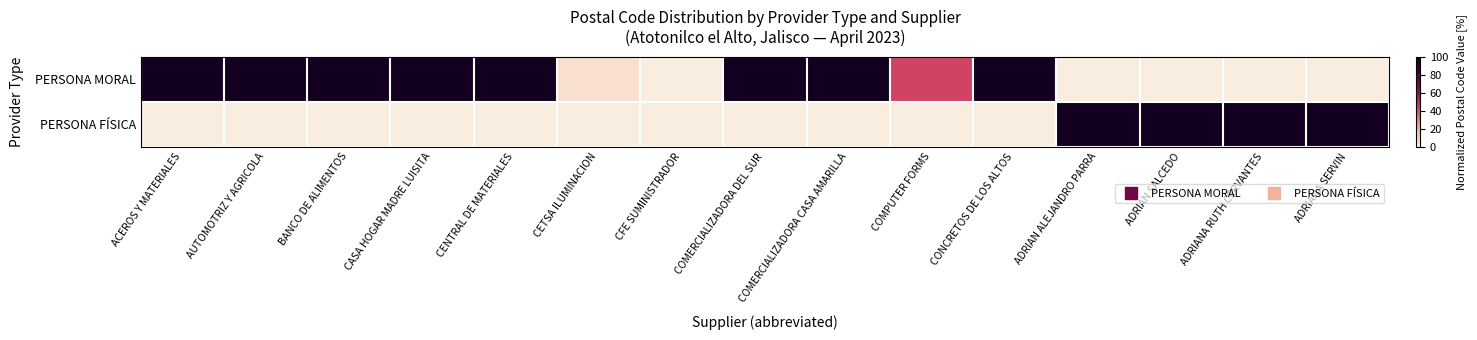

What is the total value across all series at ADRIAN ALEJANDRO PARRA?

95.9